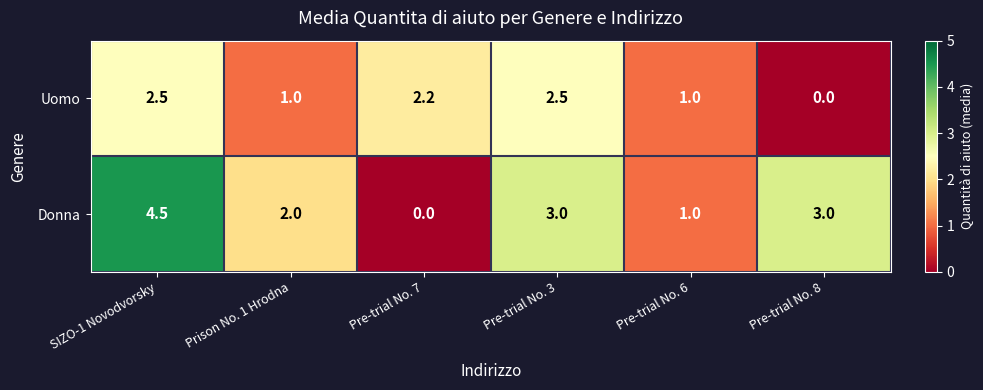

Which series has the widest spread of values?

Donna